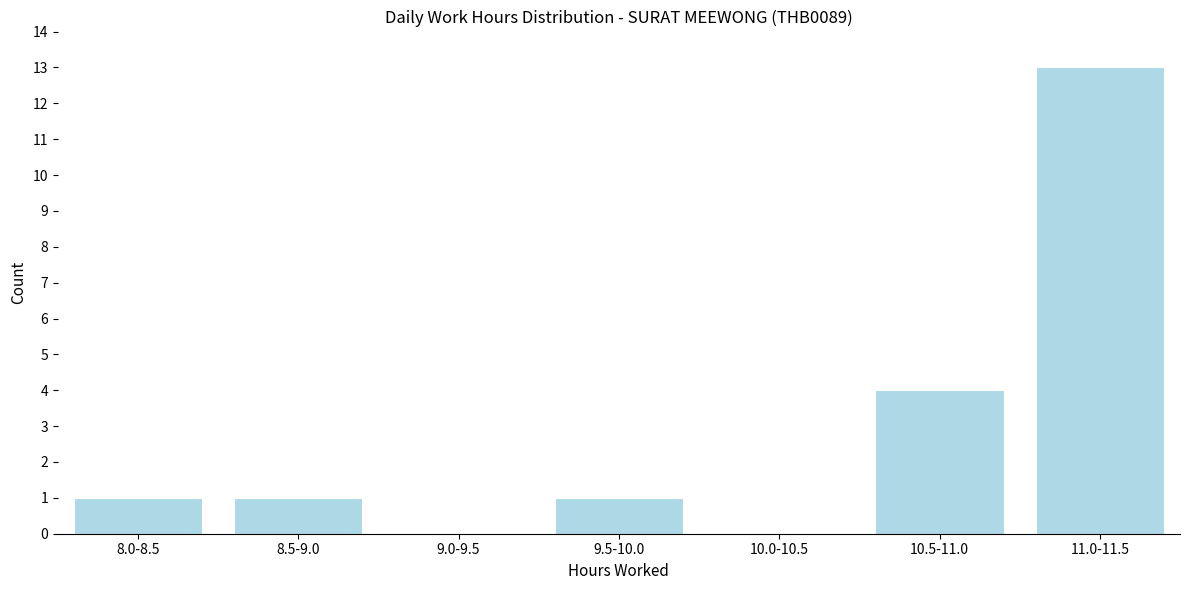

Reading left to right, what are all the values shown in this chart?

8.0-8.5=1	8.5-9.0=1	9.0-9.5=0	9.5-10.0=1	10.0-10.5=0	10.5-11.0=4	11.0-11.5=13